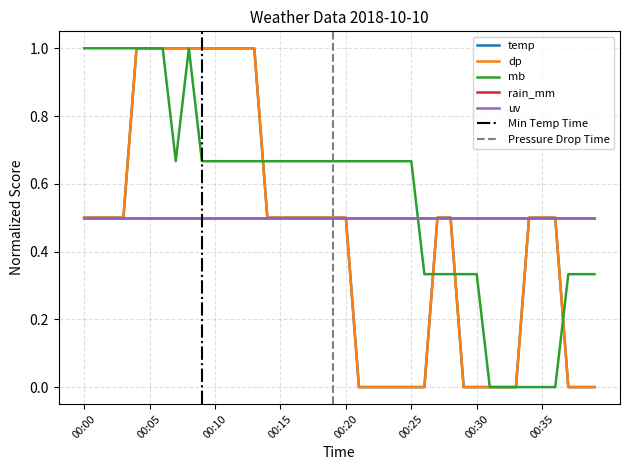

True or false: temp and dp cross at least once.

False